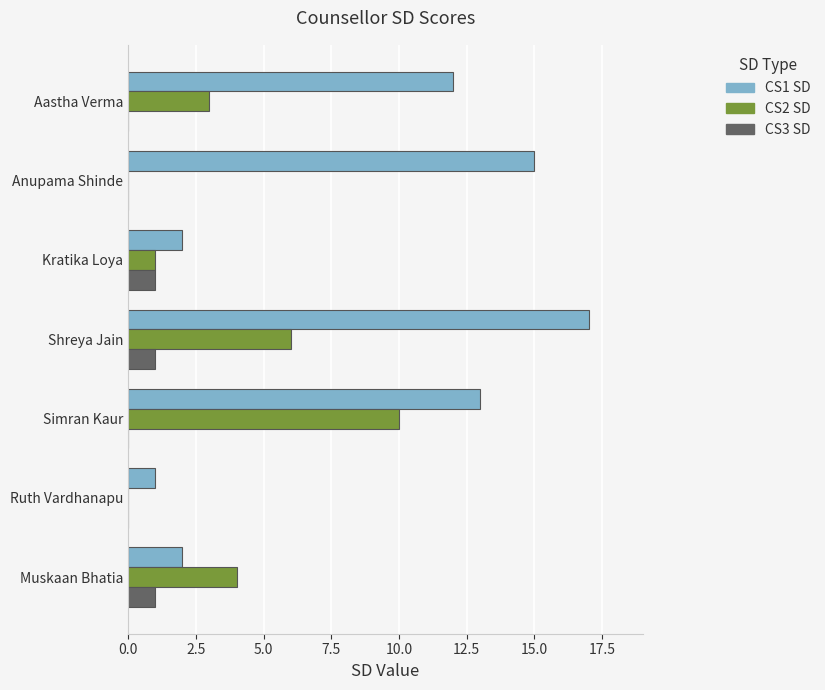

Between Kratika Loya and Aastha Verma, which series saw the biggest shift?

CS1 SD